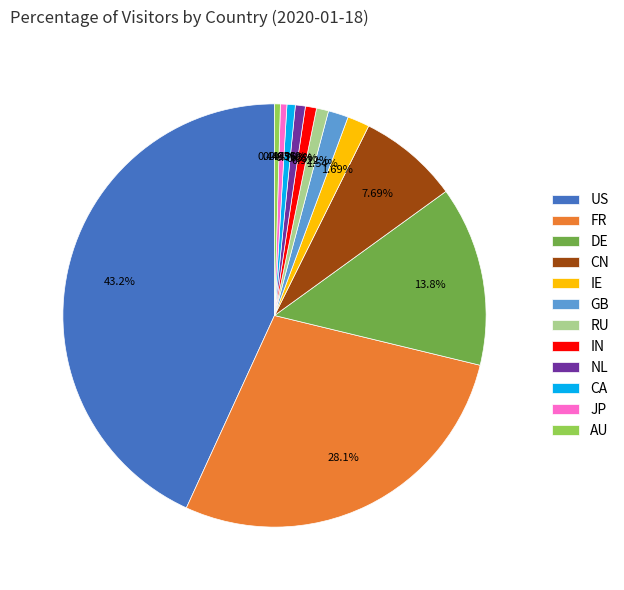

What is the largest slice in the pie chart?

US